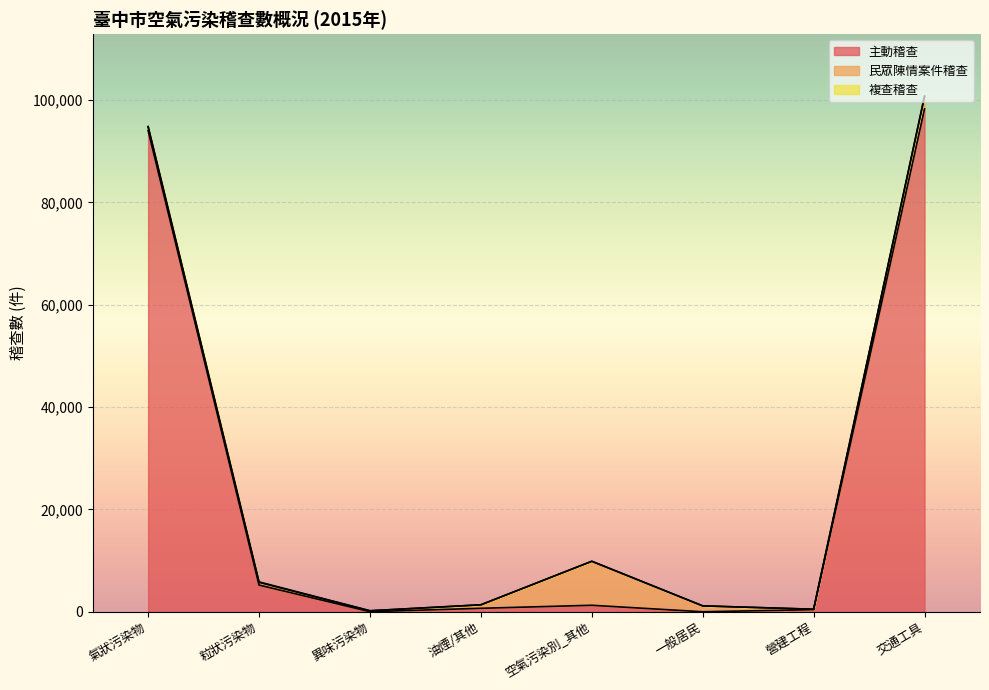

What are all the series names shown in the legend?

主動稽查, 民眾陳情案件稽查, 複查稽查